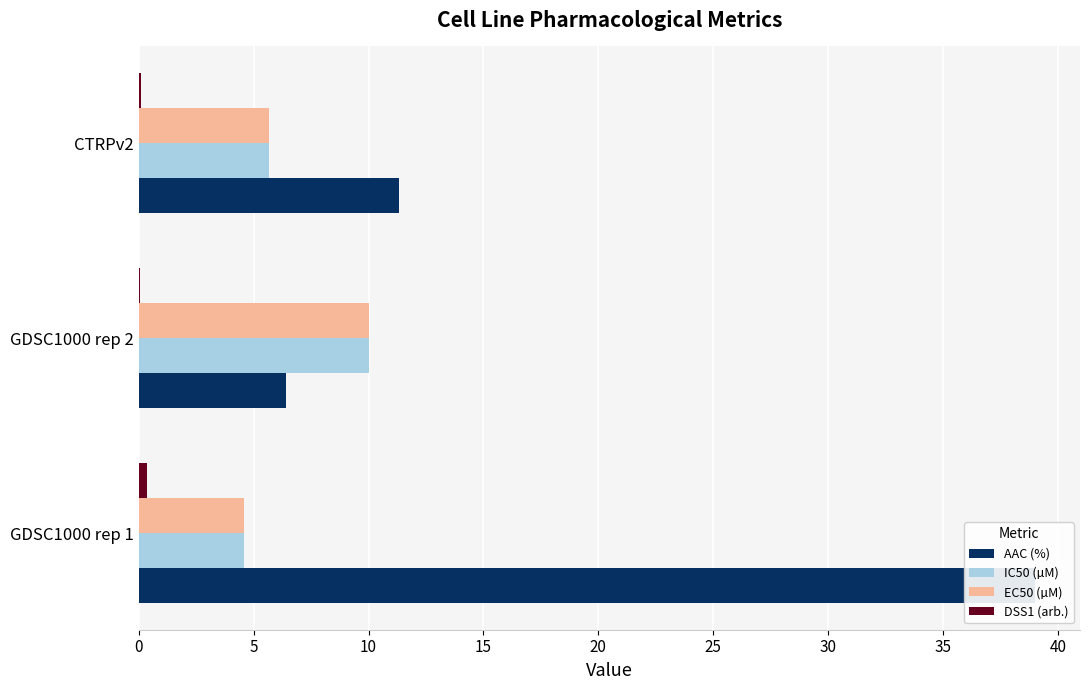

How many distinct data groups are displayed?

4